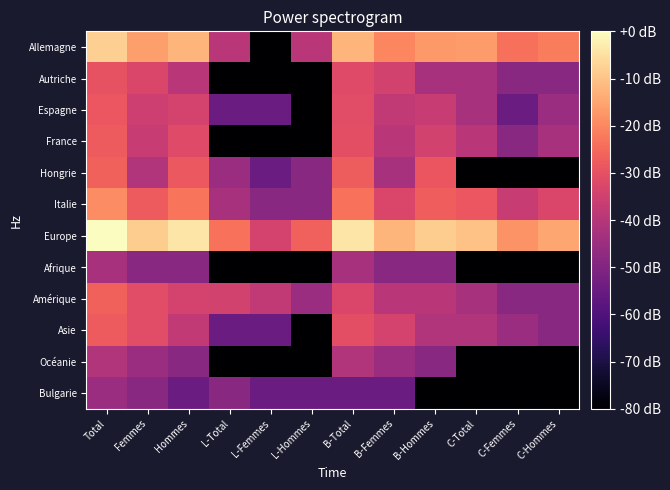

List the series in order of their peak value, highest first.

Europe, Allemagne, Italie, Hongrie, Amérique, France, Asie, Espagne, Autriche, Océanie, Afrique, Bulgarie